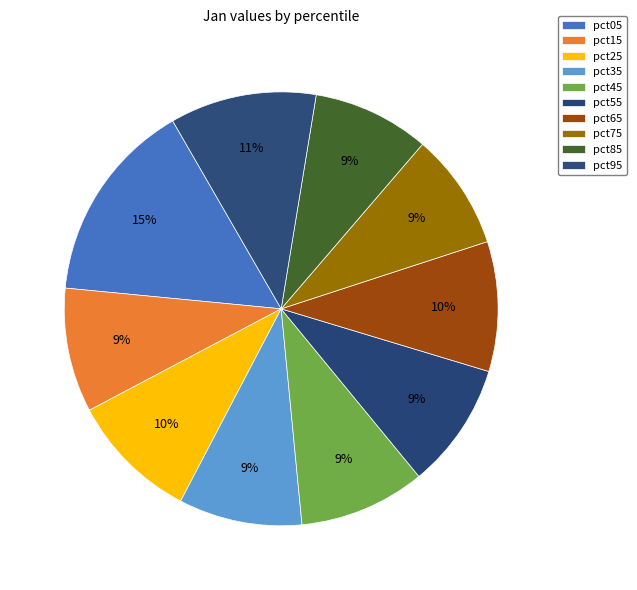

Does pct25 account for over 50% of the chart?

No